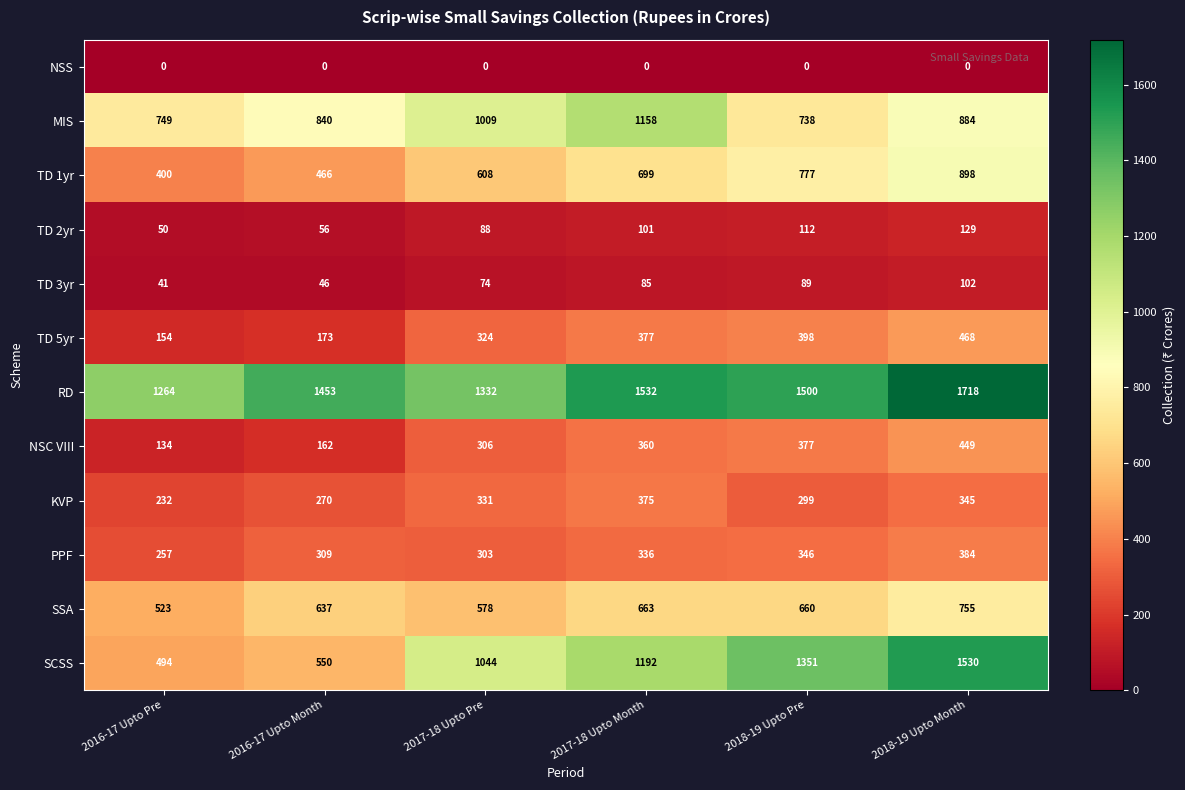

What is the sum of all TD 2yr values?

536